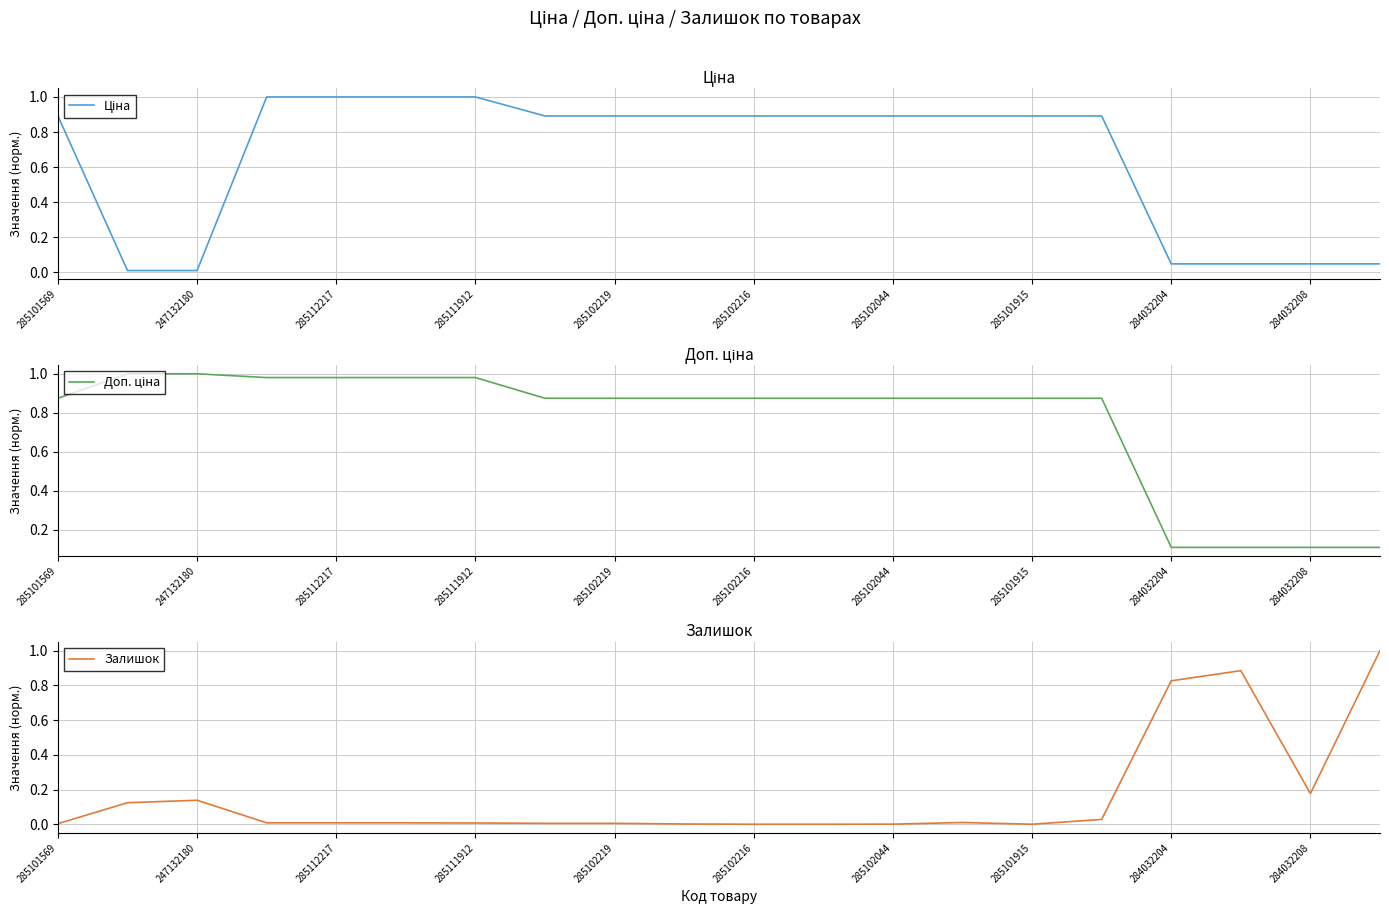

What is the average value of the Залишок series?

0.2